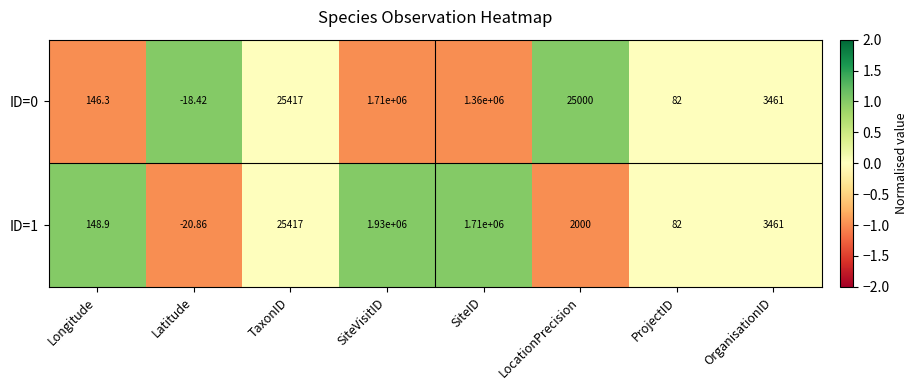

Which category has the highest value across all series?

SiteVisitID